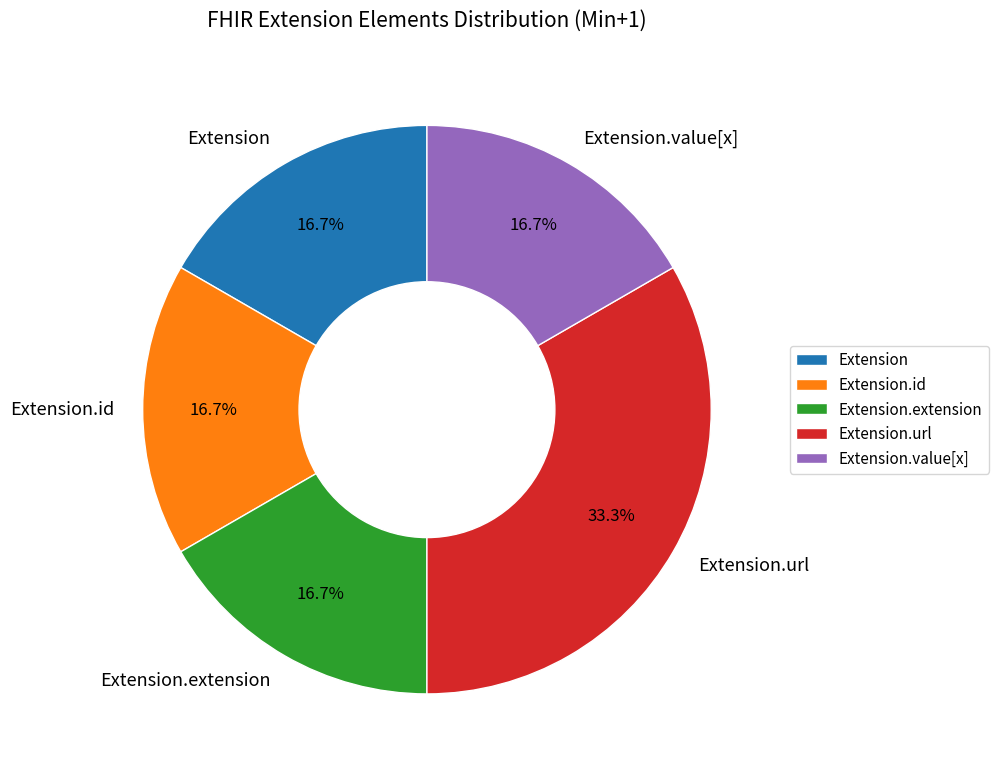

Between Extension.value[x] and Extension.url, which is larger?

Extension.url